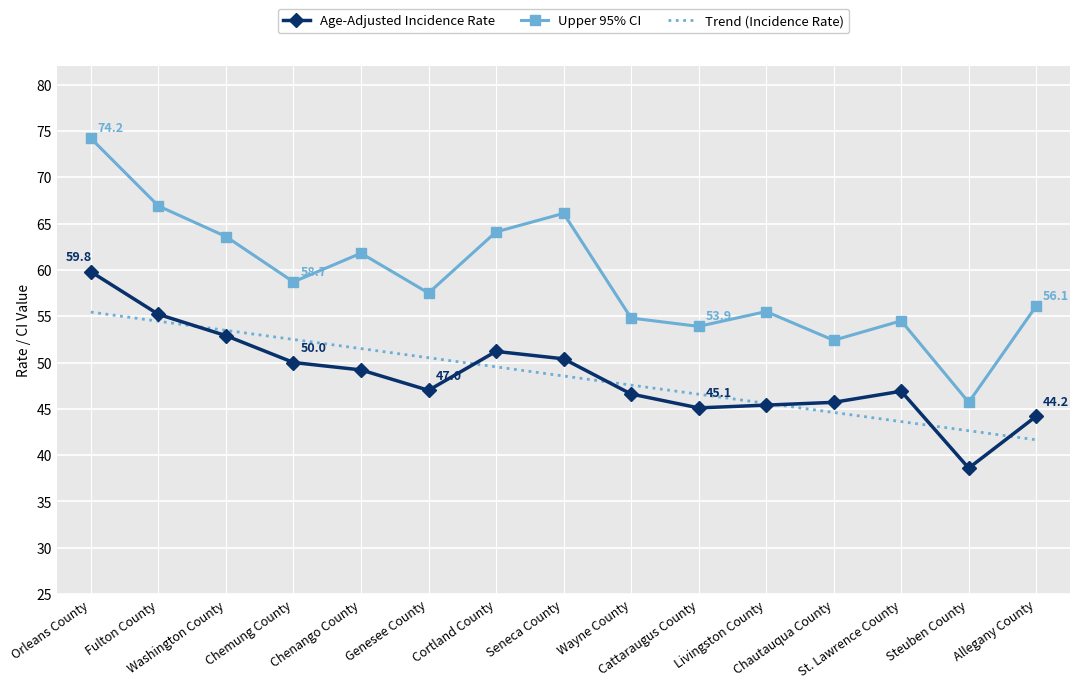

Where is the first local maximum for Age-Adjusted Incidence Rate?

Cortland County